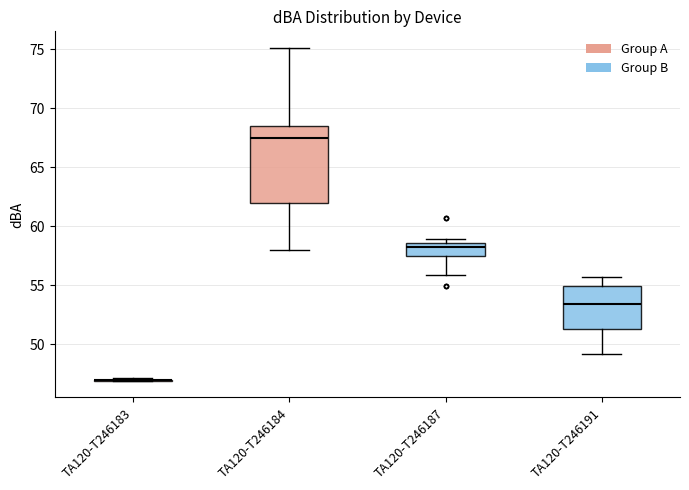

Comparing the boxes themselves (not the whiskers), which one is the tallest?

TA120-T246184